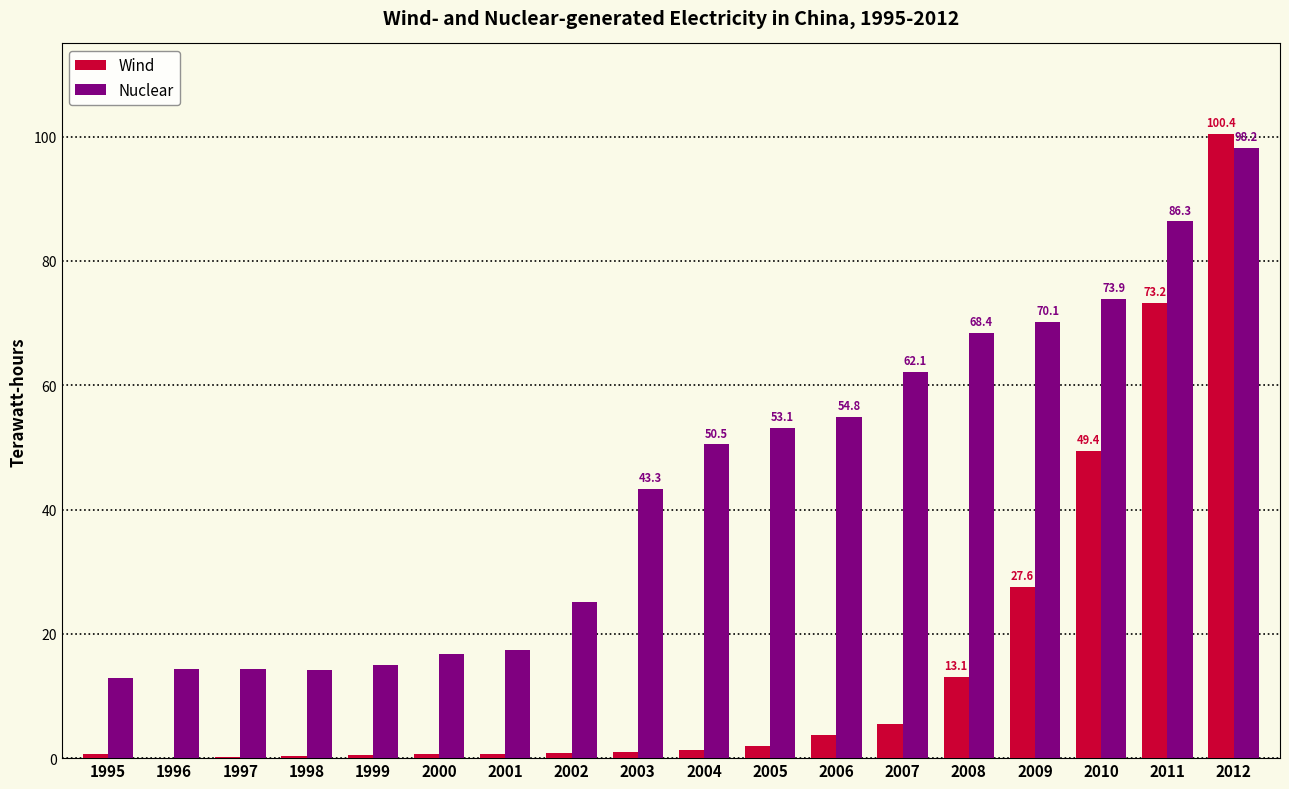

What is the sum of the Wind values at 1998 and 2009?

28.0